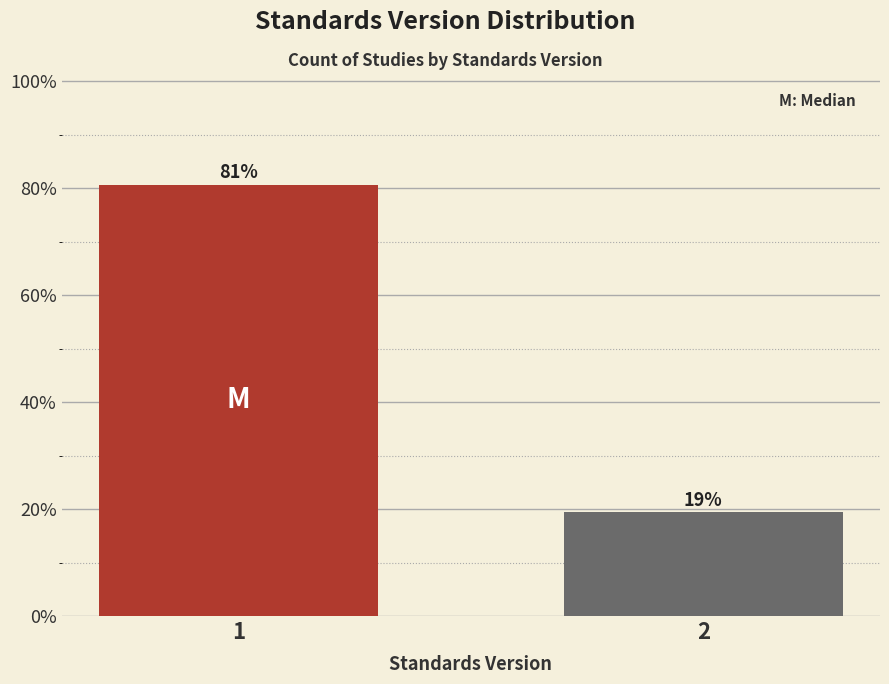

Read the value at 1.

80.6